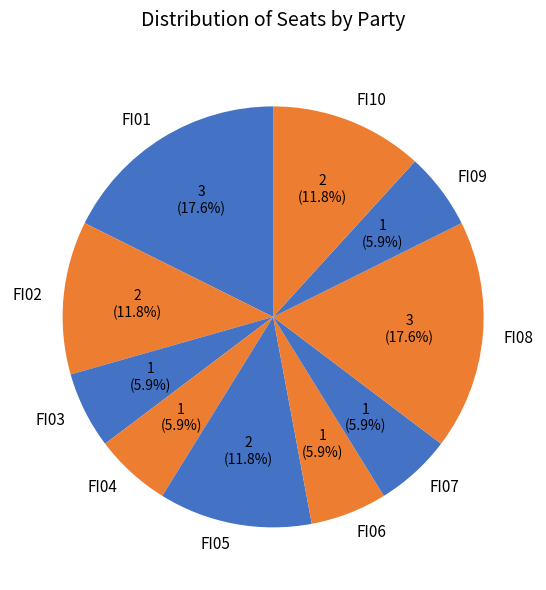

Is FI08 the majority of the pie?

No